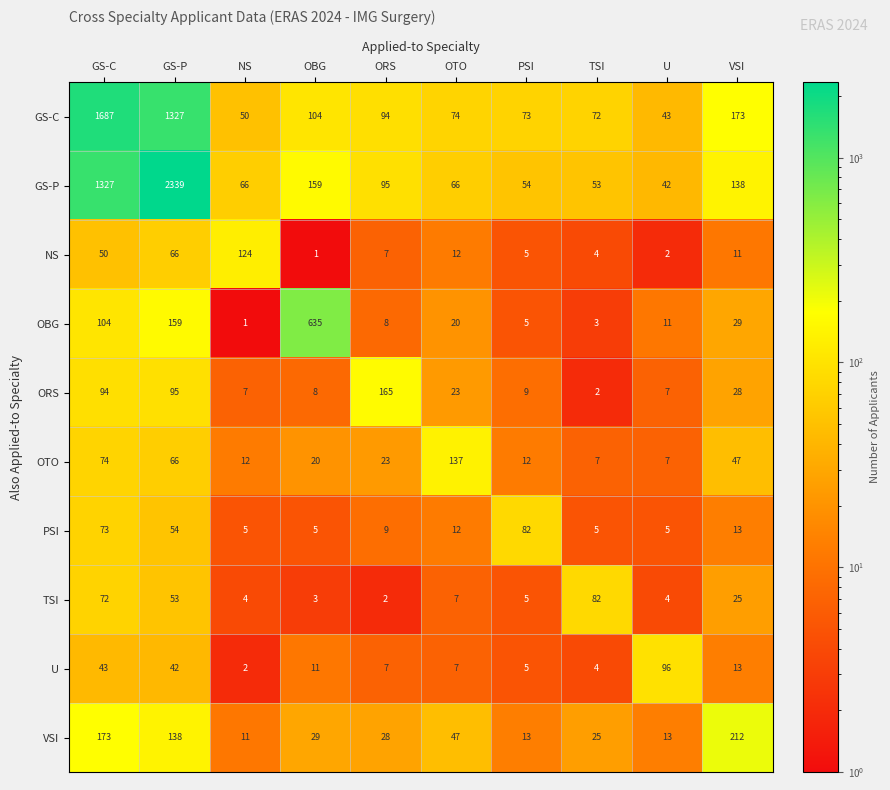

At which label does TSI reach its peak?

TSI